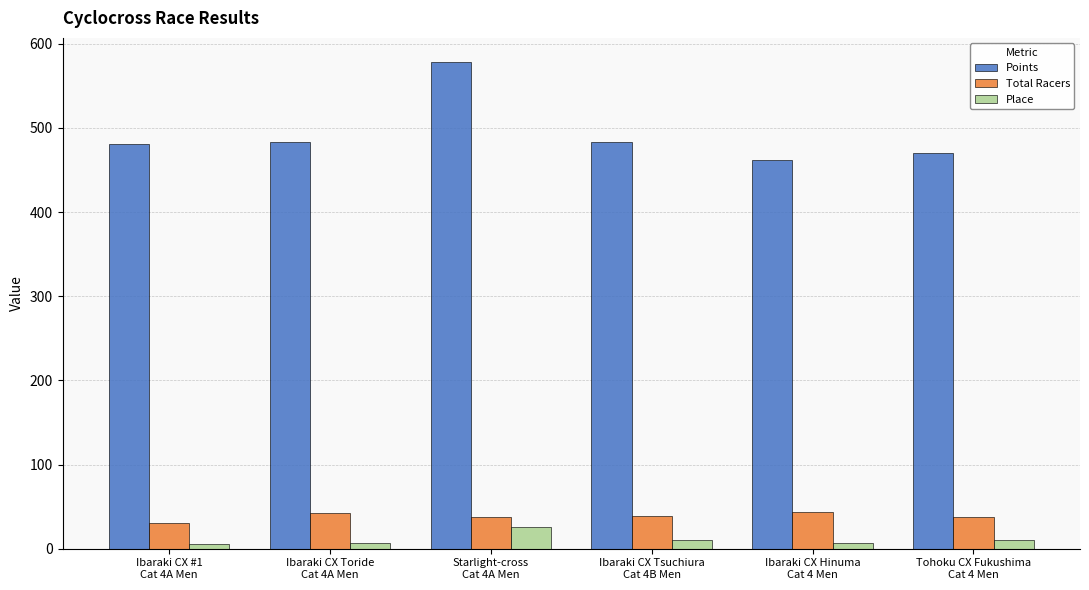

What position from the right is Ibaraki CX #1
Cat 4A Men?

6